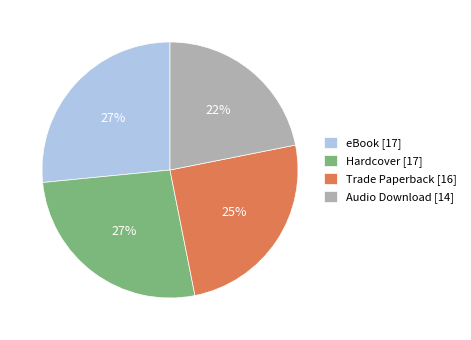

Is the sum of Trade Paperback and eBook greater than half?

Yes